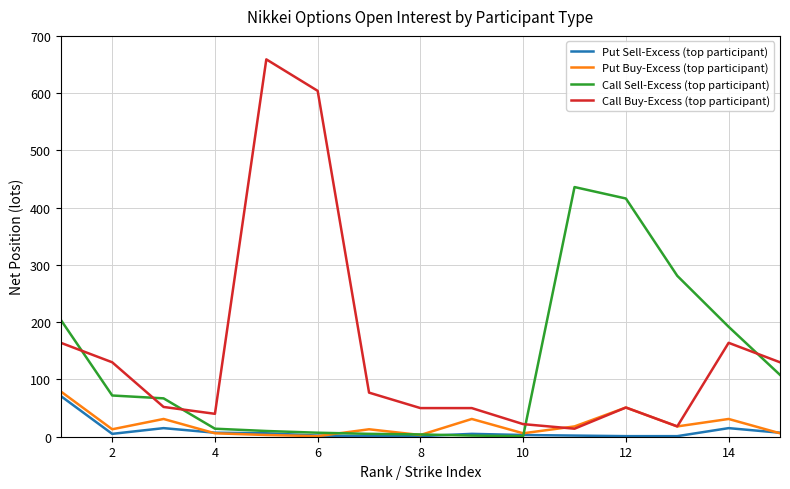

What is the maximum value for Call Buy-Excess (top participant)?

659